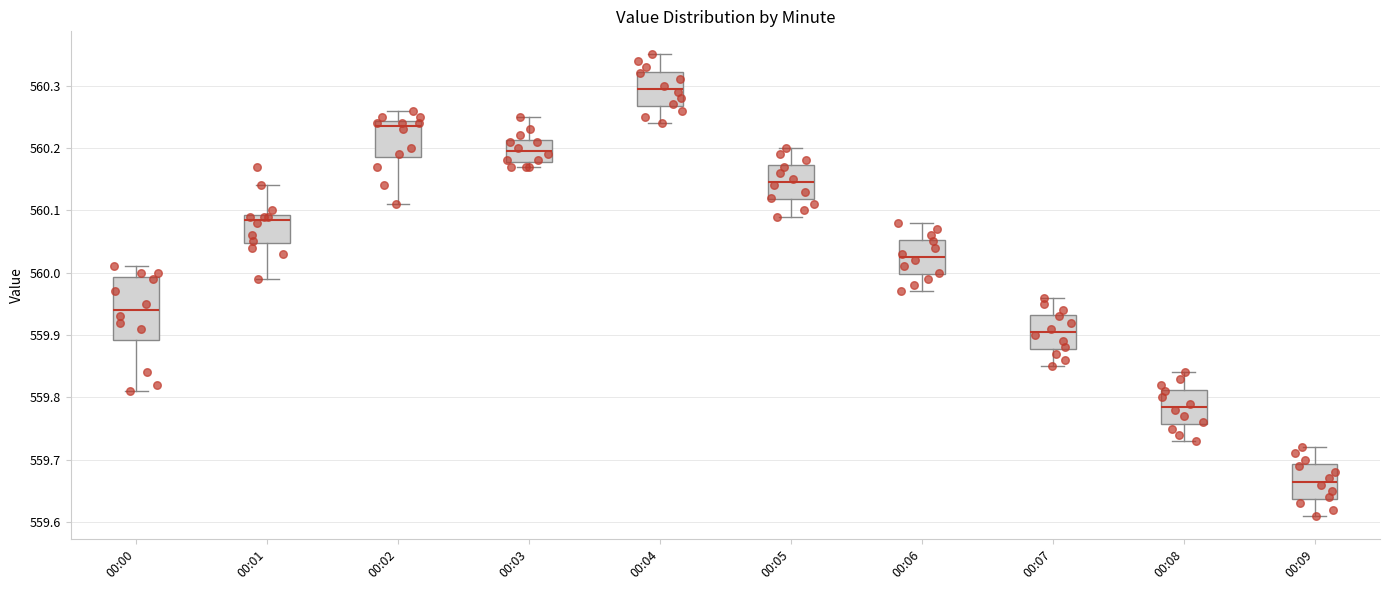

Which box has the lowest median line?

00:09